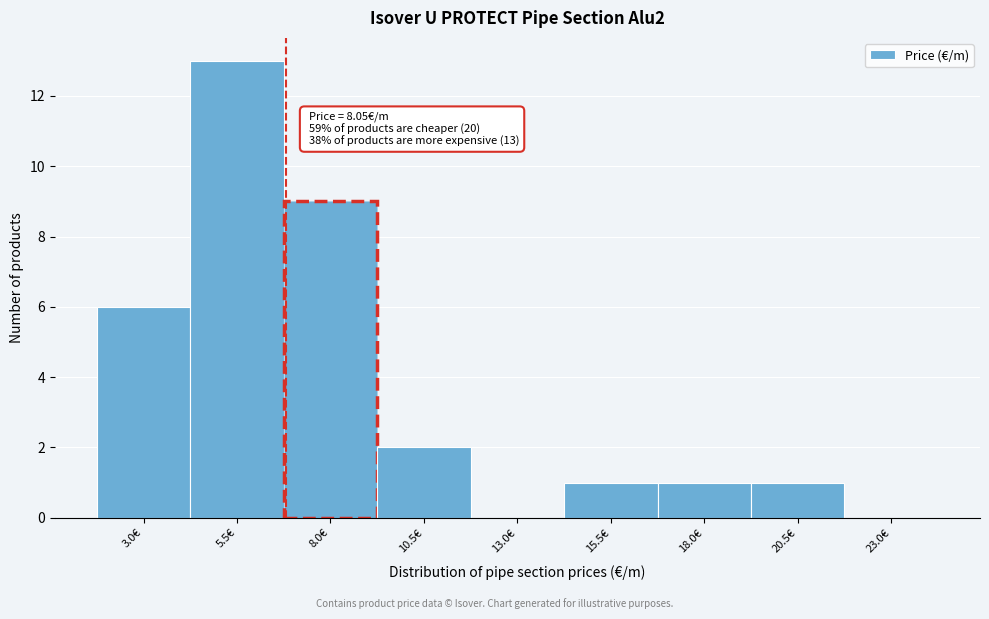

Reading left to right, what are all the values shown in this chart?

3.0€=6	5.5€=13	8.0€=9	10.5€=2	13.0€=0	15.5€=1	18.0€=1	20.5€=1	23.0€=0